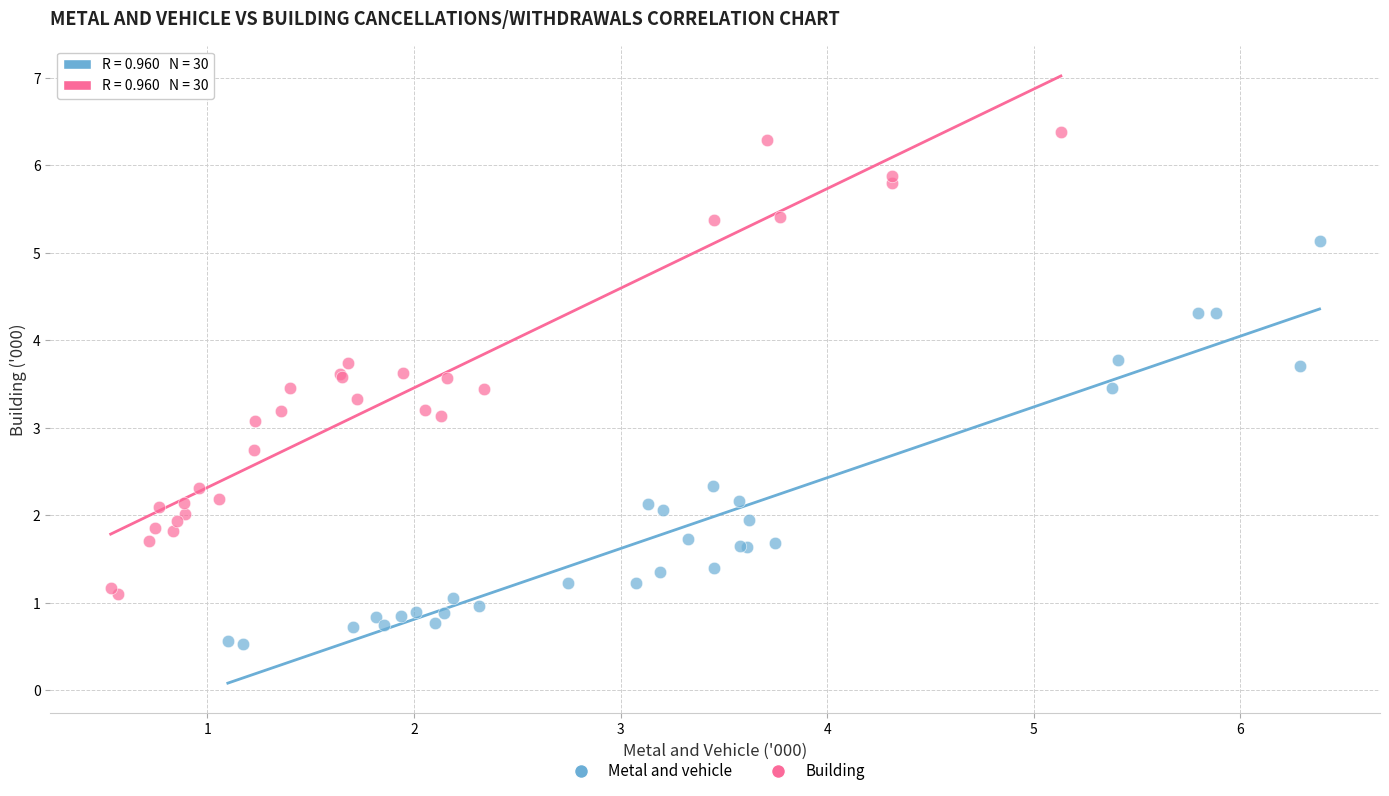

Which series has the largest Y range (max minus min)?

Building